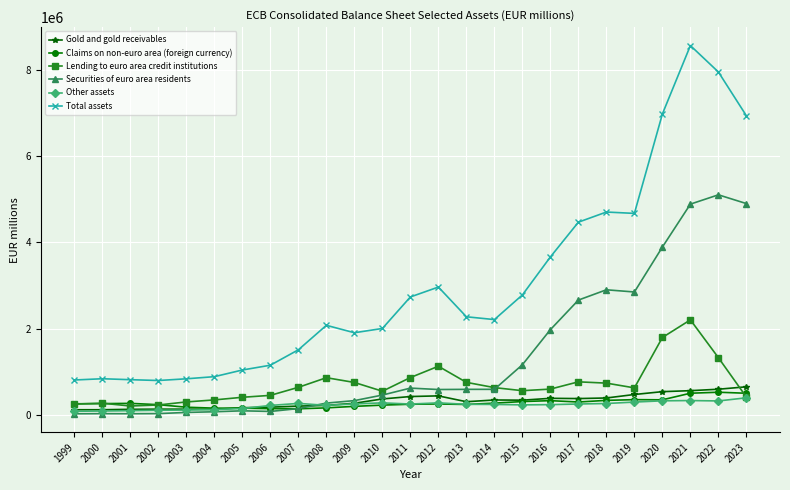

What is the difference between the Gold and gold receivables values at 2021 and 2009?

292454